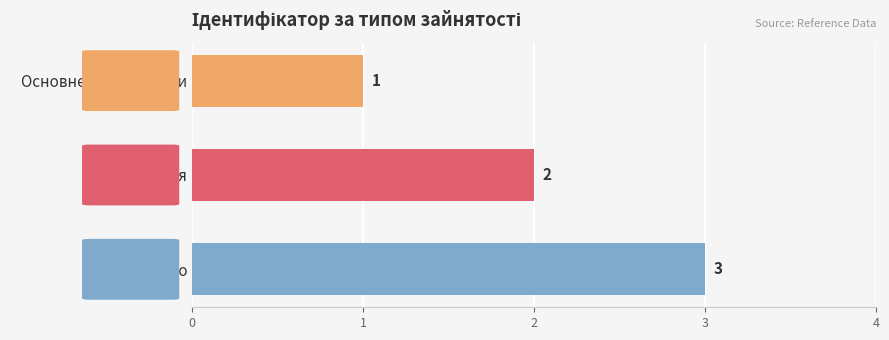

What is the greatest value displayed?

3